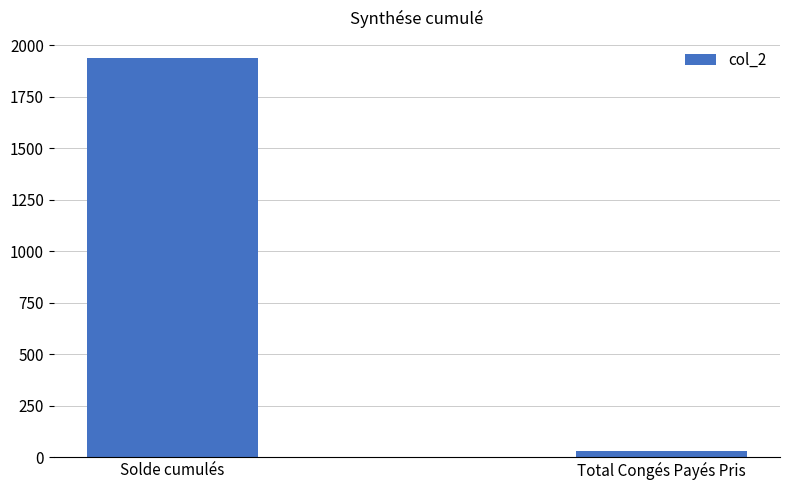

List the labels in order of value, largest first.

Solde cumulés, Total Congés Payés Pris